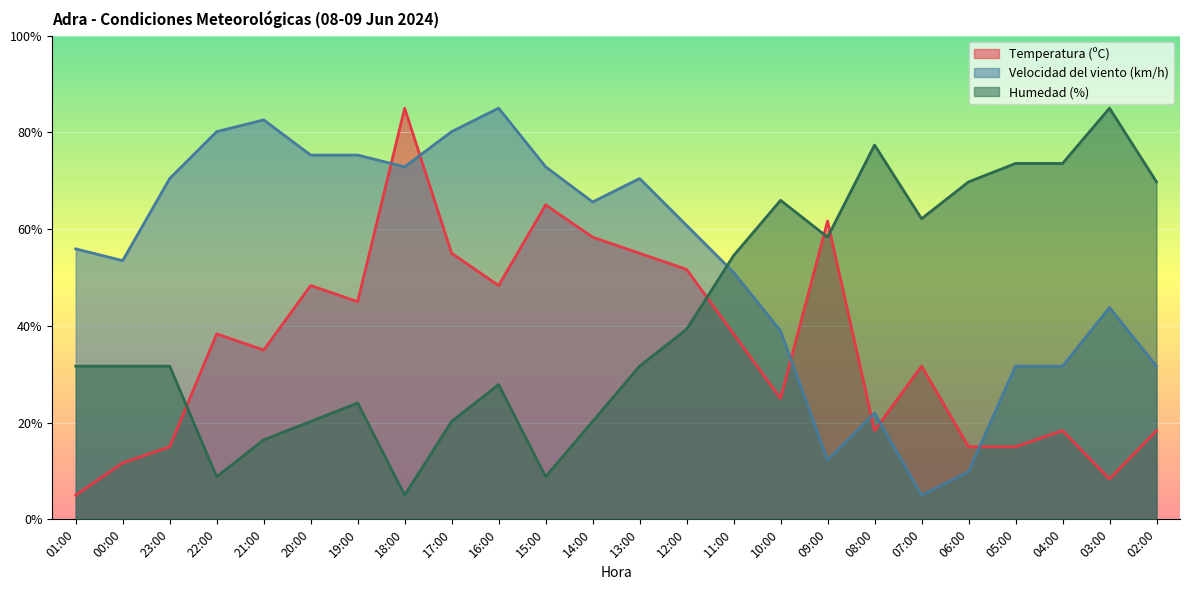

Which series has the widest spread of values?

Temperatura (ºC)